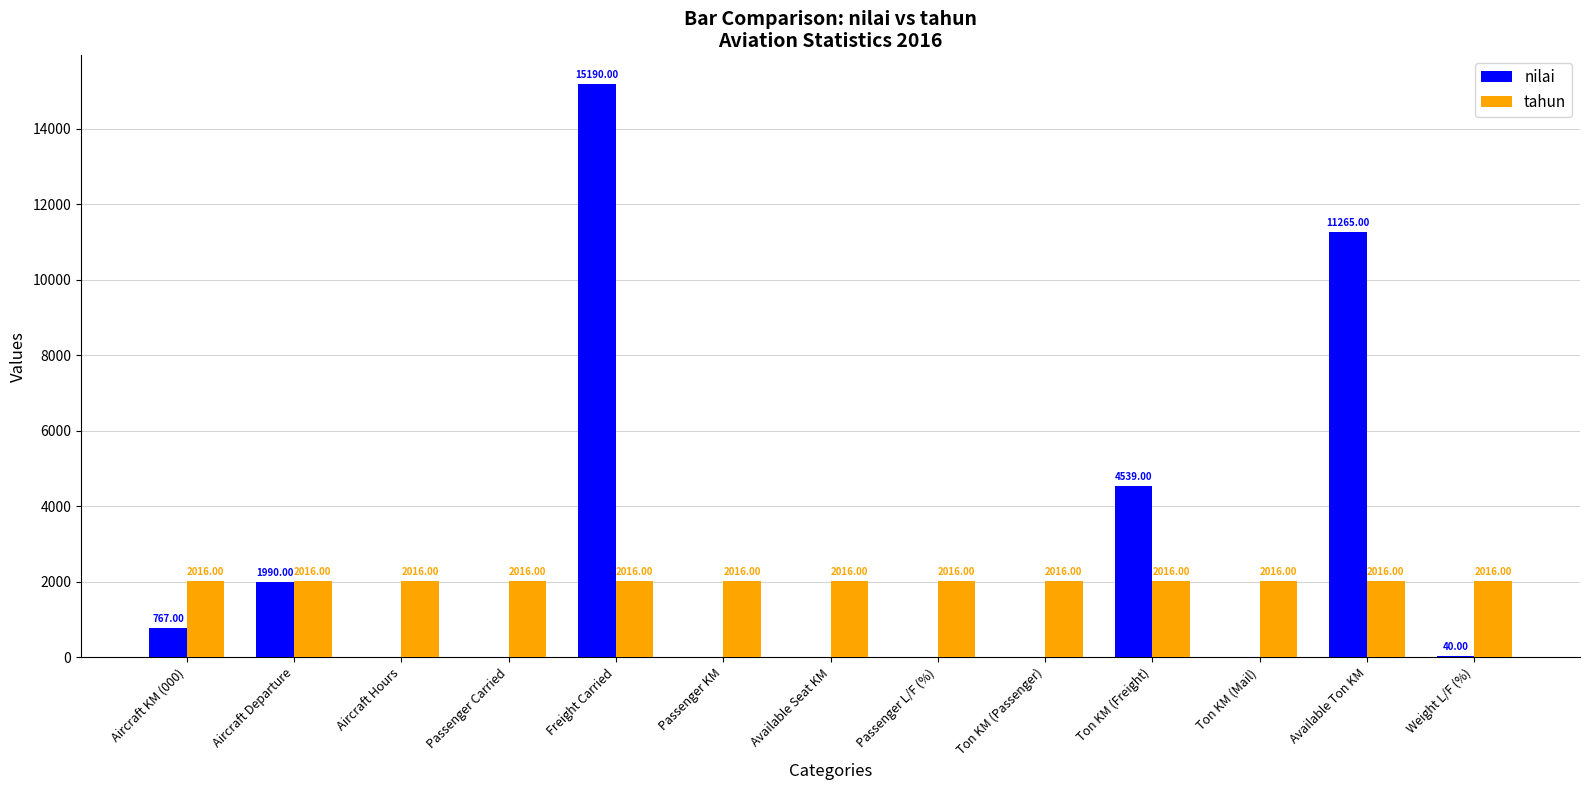

What is the sum of all tahun values?

26208